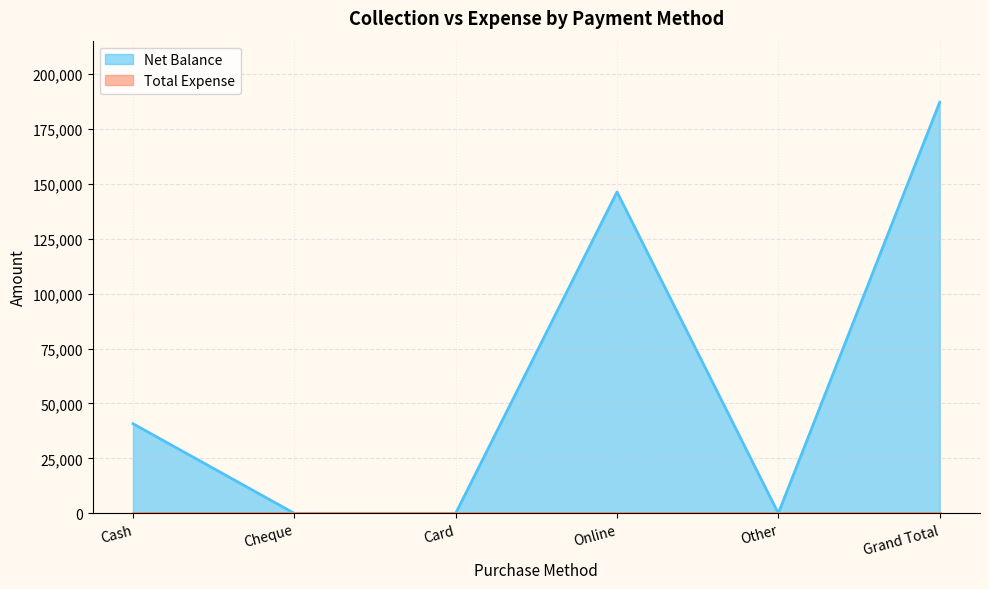

What is the change in value from Cash to Online?

+105500